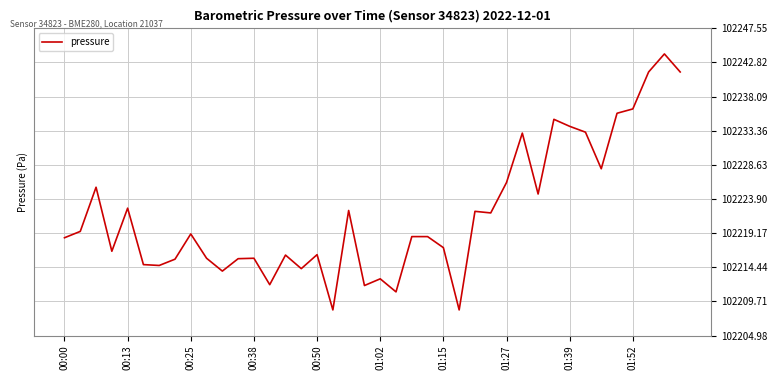

What is the minimum value shown in the chart?

102208.5